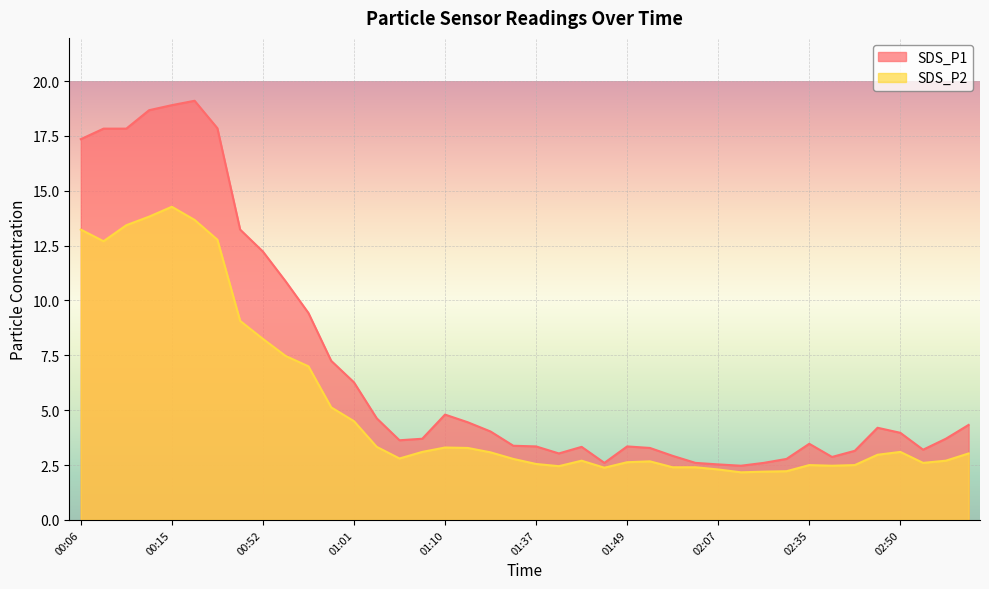

What is the difference between the second highest and second lowest values in the SDS_P2 series?

11.6